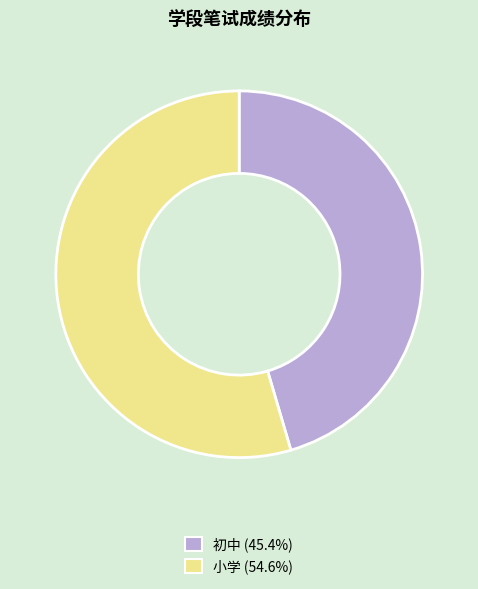

Which has a higher value, 小学 or 初中?

小学